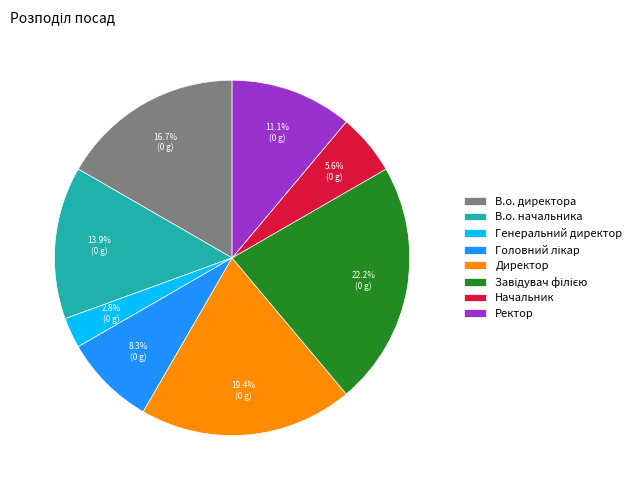

How many segments does this pie chart have?

8